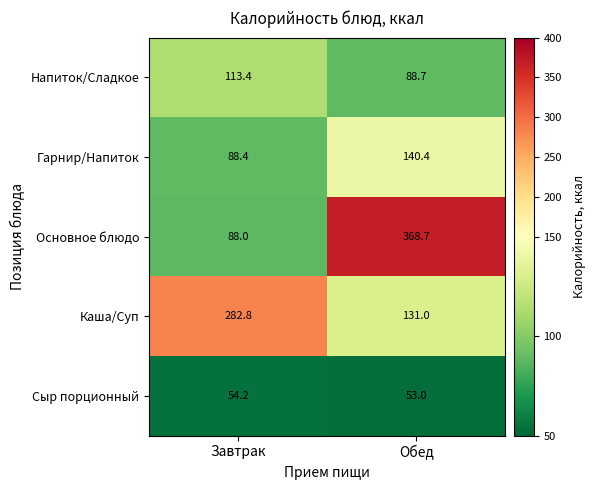

Which series has the widest spread of values?

Основное блюдо